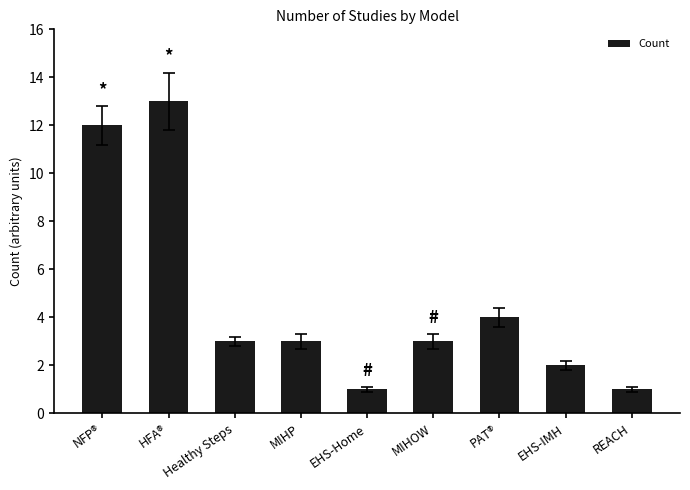

What is the change in value from MIHOW to EHS-IMH?

-1